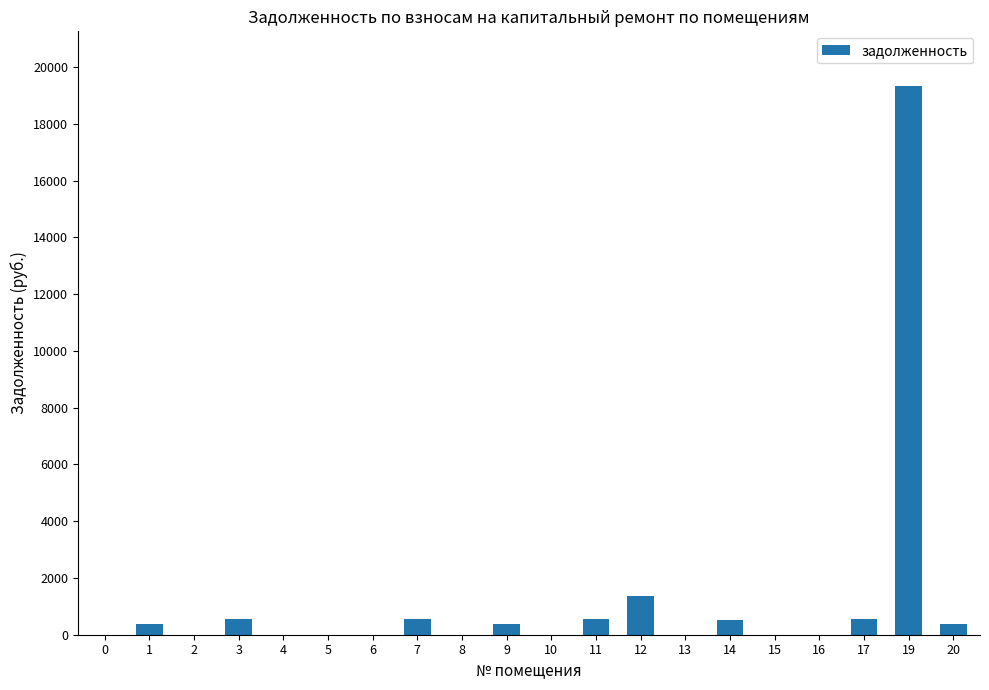

What is the greatest value displayed?

19327.9